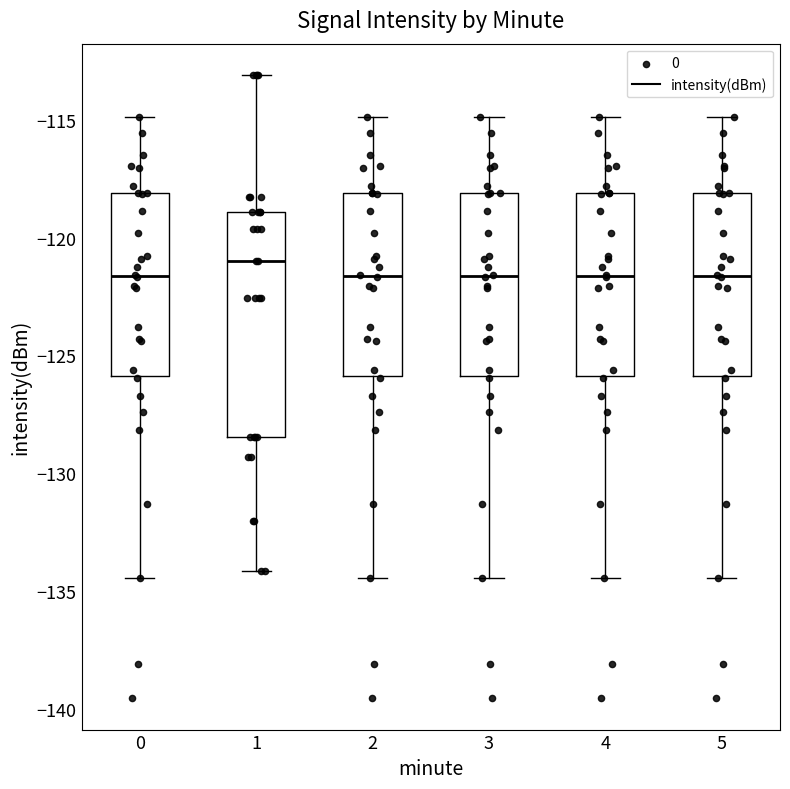

Where does the median line of the box at x = 5 sit on the y-axis? The values are not printed on the chart, so give them approximately, as read against the axis.

-121.5